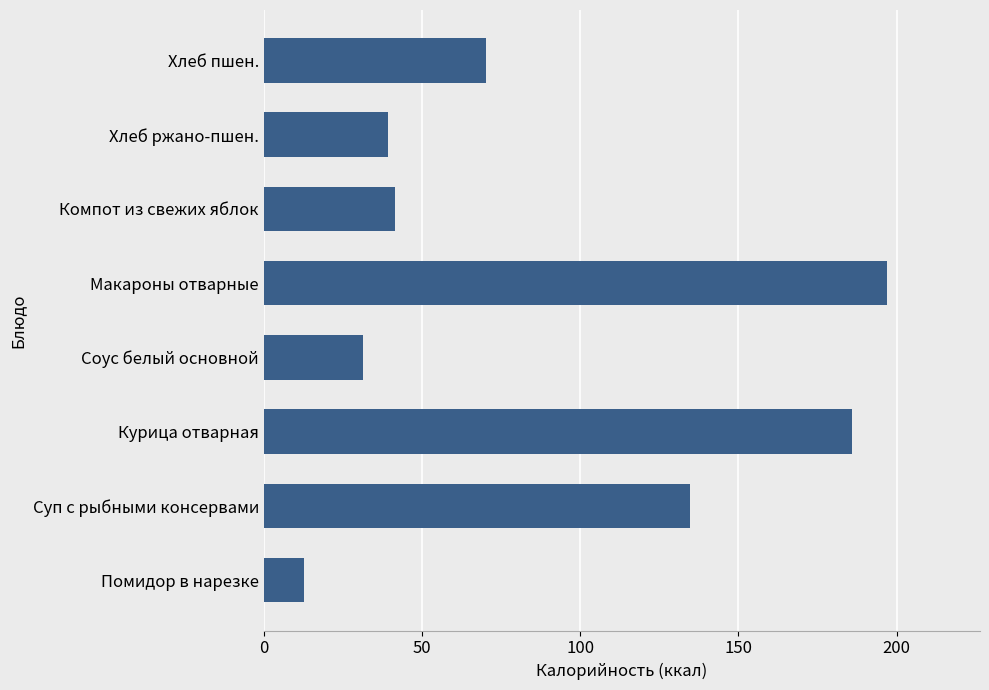

What is the difference between the second highest and minimum values?

173.0